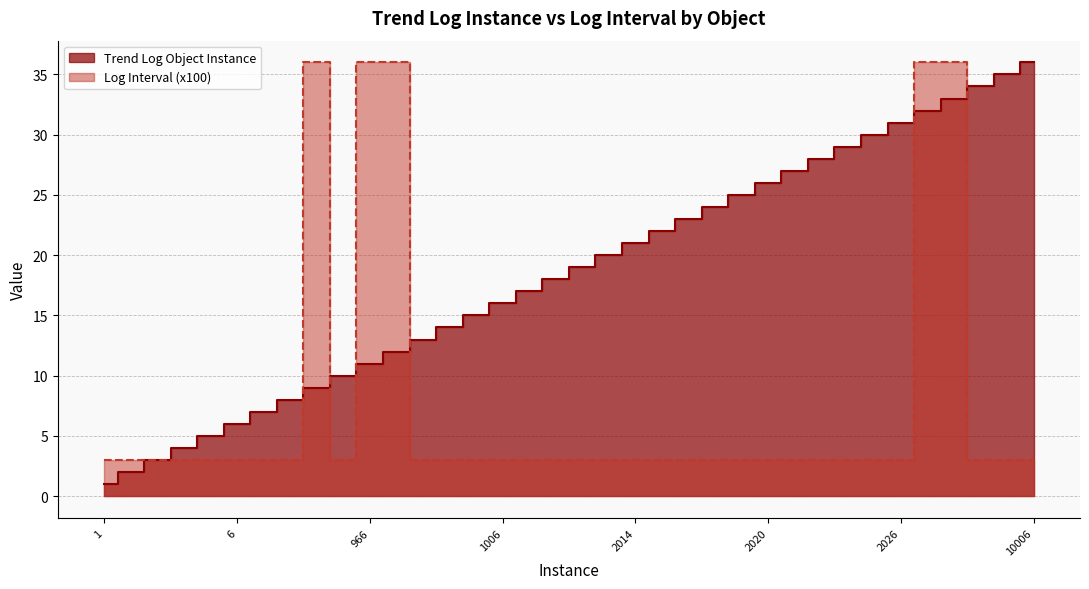

Reading right to left, extract all data points from this chart.

Trend Log Object Instance: 36	35	34	33	32	31	30	29	28	27	26	25	24	23	22	21	20	19	18	17	16	15	14	13	12	11	10	9	8	7	6	5	4	3	2	1
Log Interval (x100): 3	3	3	36	36	3	3	3	3	3	3	3	3	3	3	3	3	3	3	3	3	3	3	3	36	36	3	36	3	3	3	3	3	3	3	3